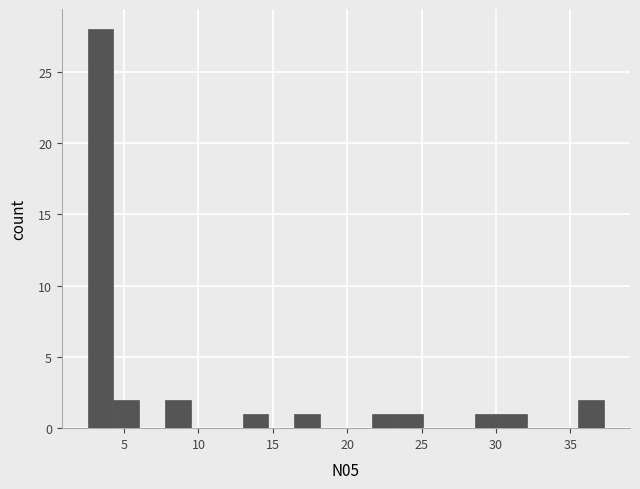

Around what value on the x-axis is the tallest bar? Give the approximate position of its centre, as read against the axis.

3.5